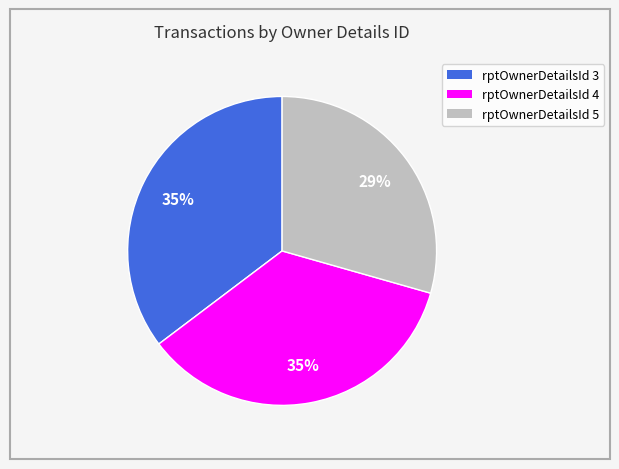

To the nearest percent, what is the average slice percentage?

33%